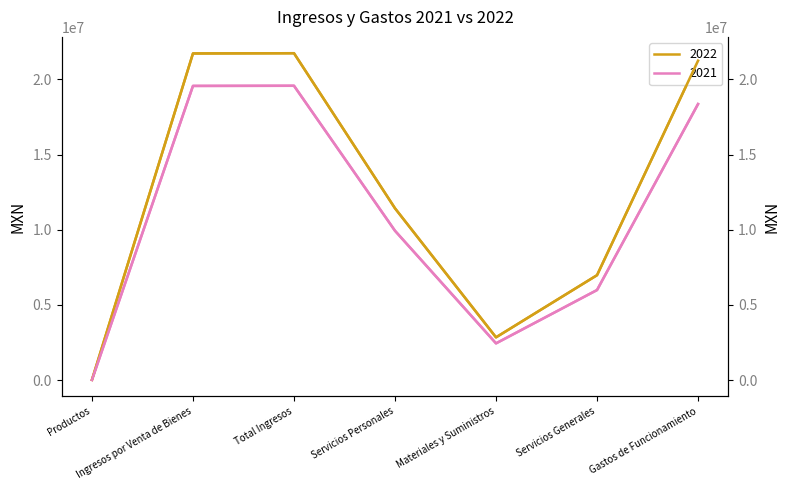

True or false: 2021 and 2022 cross at least once.

False